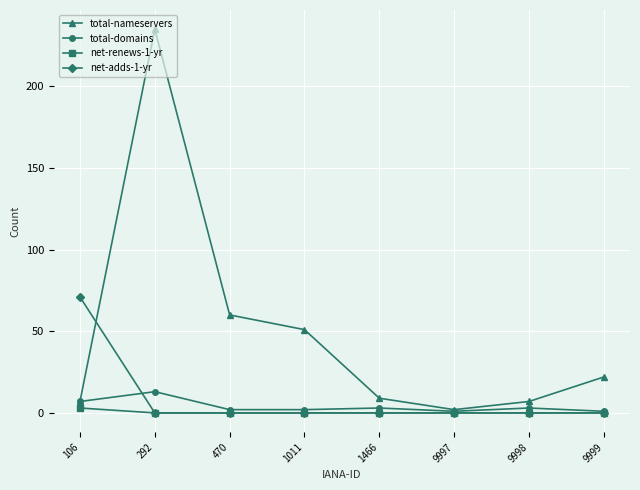

At which category does total-nameservers reach its first local peak?

292